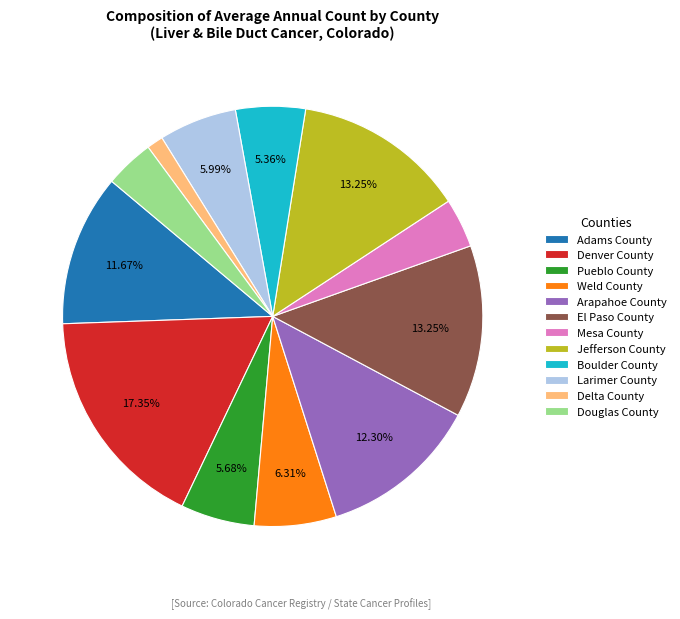

Is Pueblo County the majority of the pie?

No